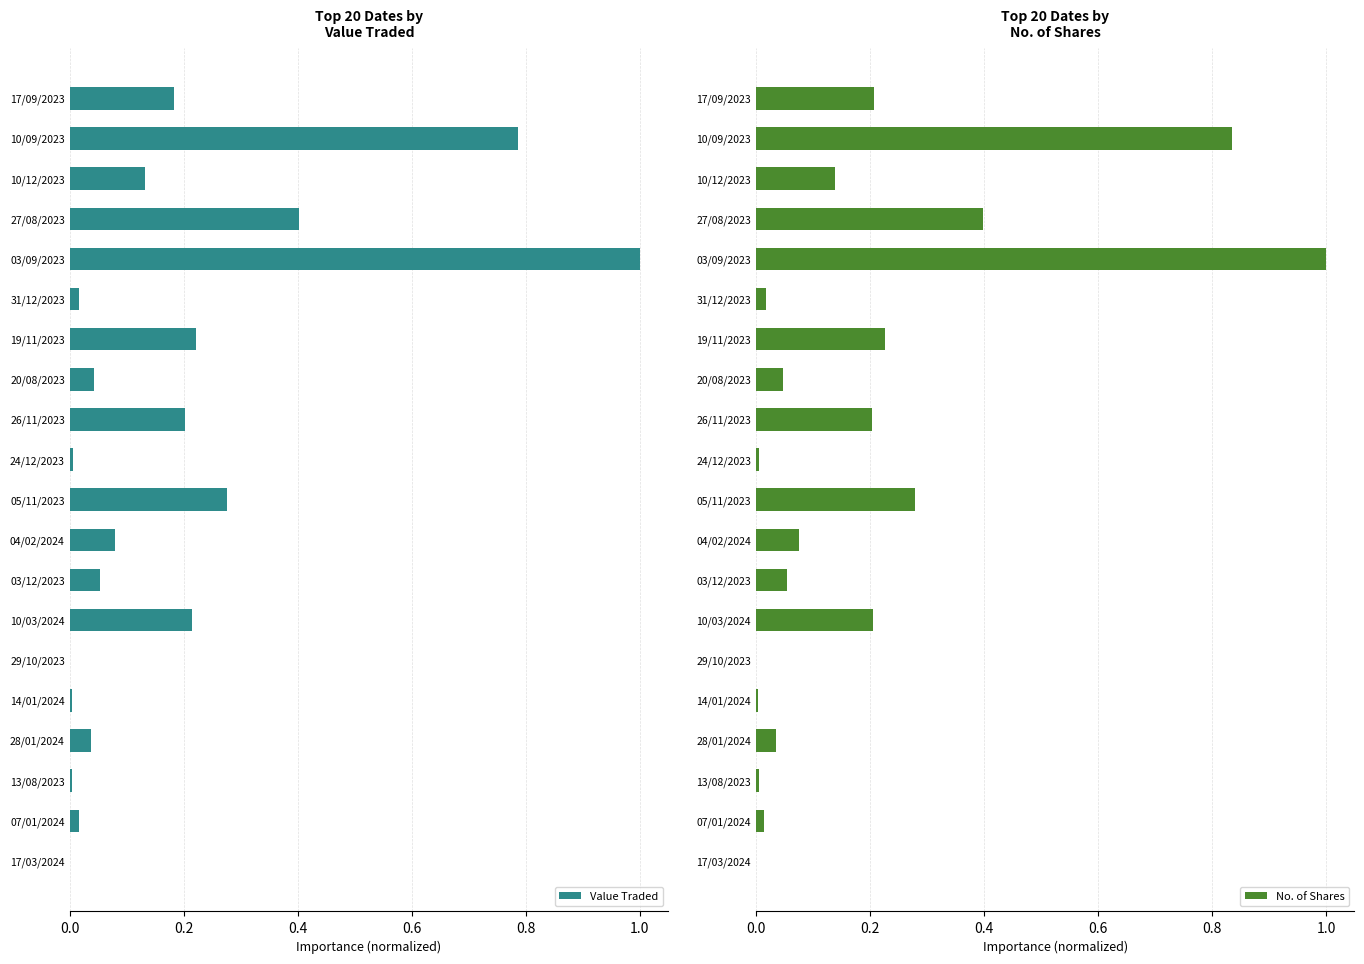

True or false: Value Traded has a value of 0.0 at 24/12/2023.

True